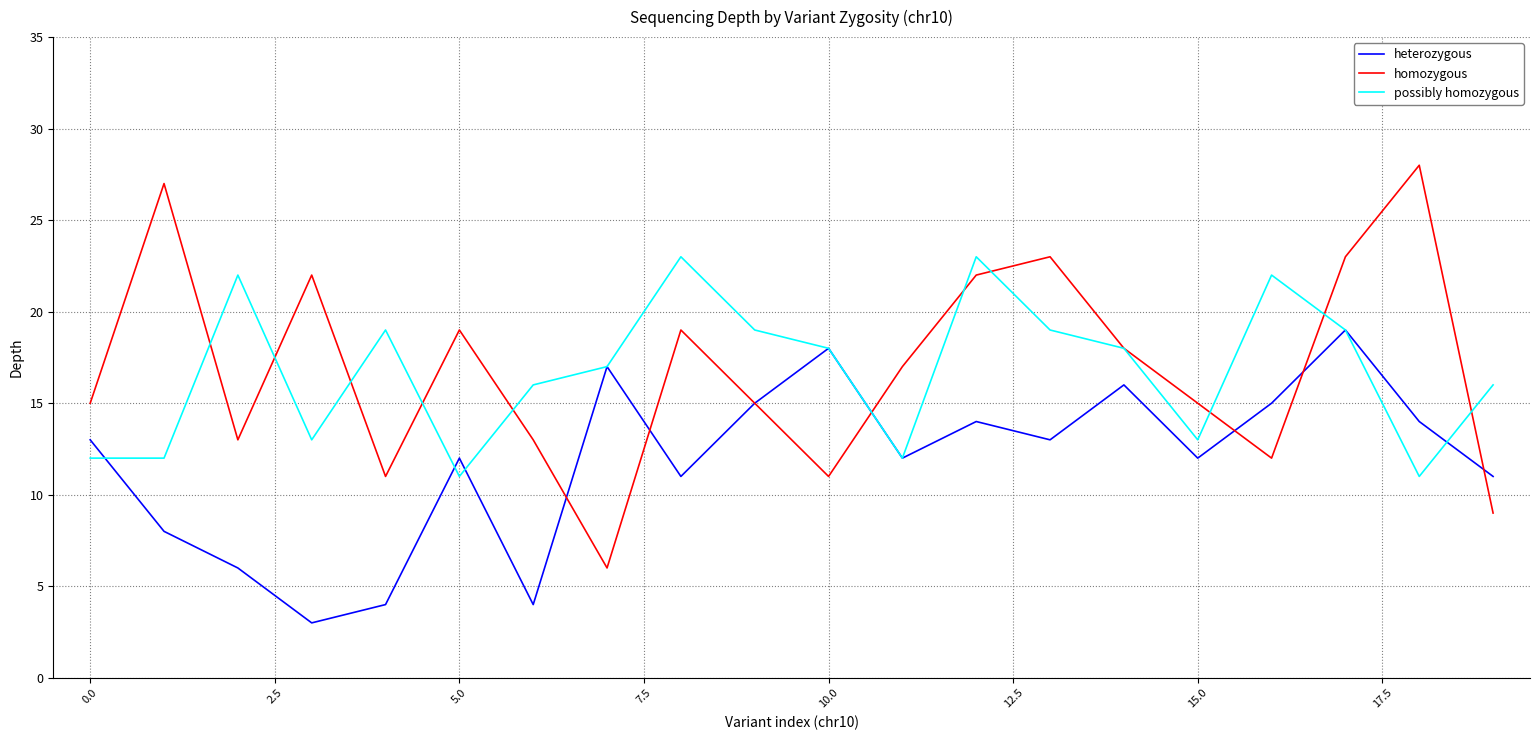

Which series has the widest spread of values?

homozygous